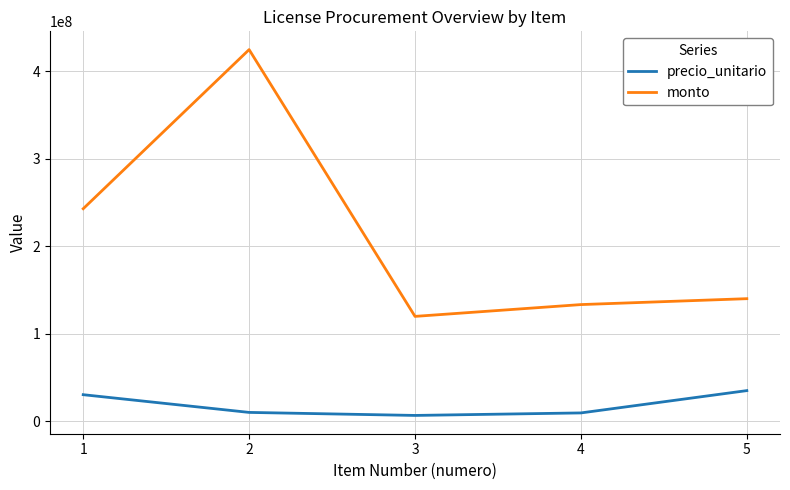

List the series in order of their overall mean, lowest first.

precio_unitario, monto